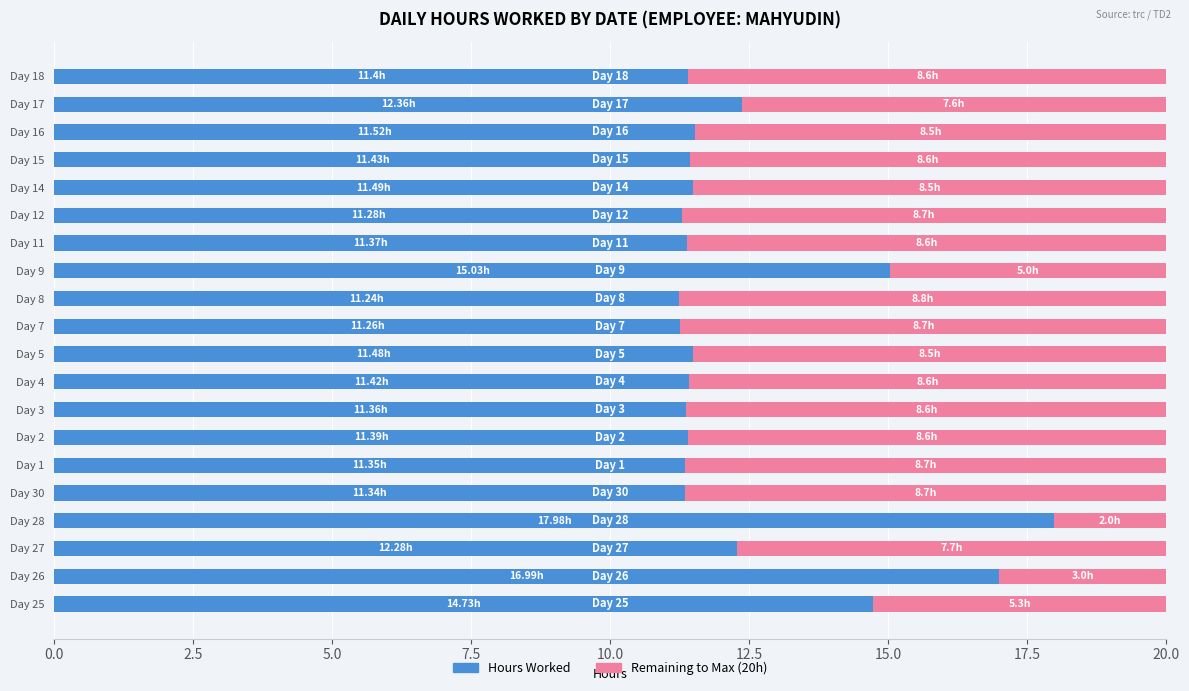

What is the total value across all series at Day 7?

20.0